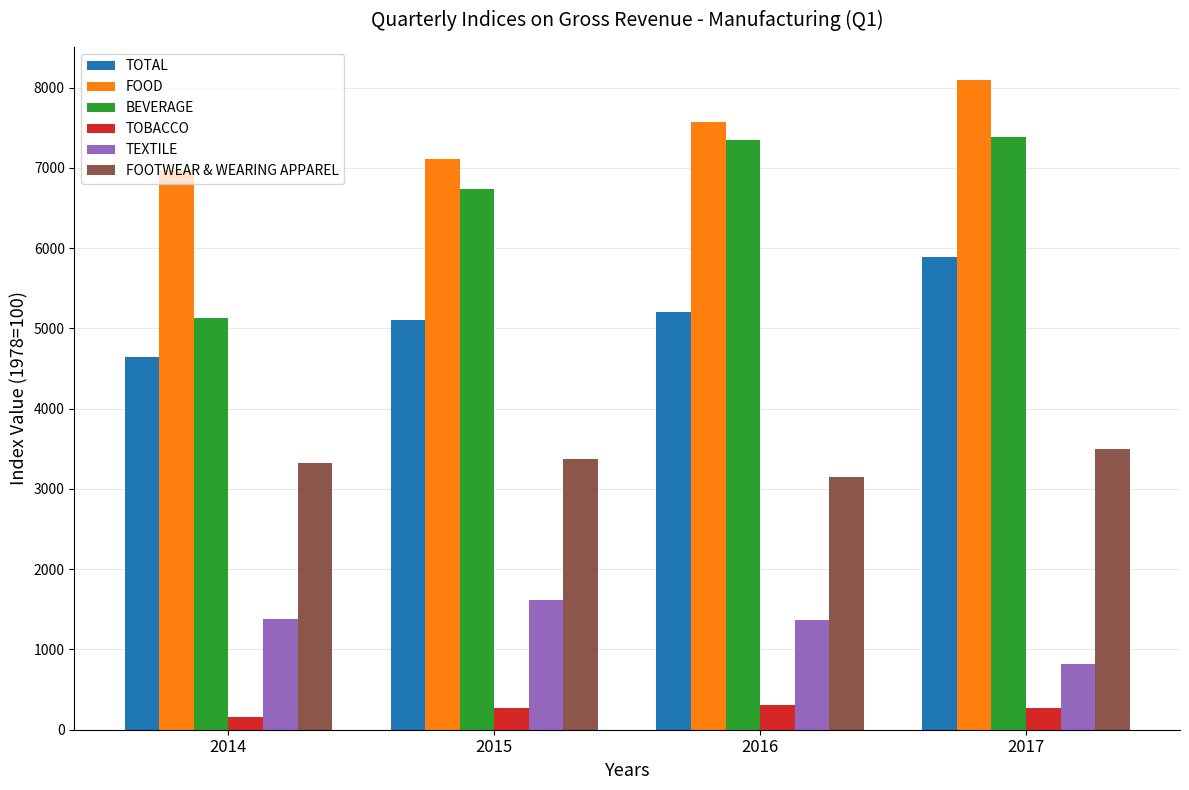

Which category has the highest value across all series?

2017